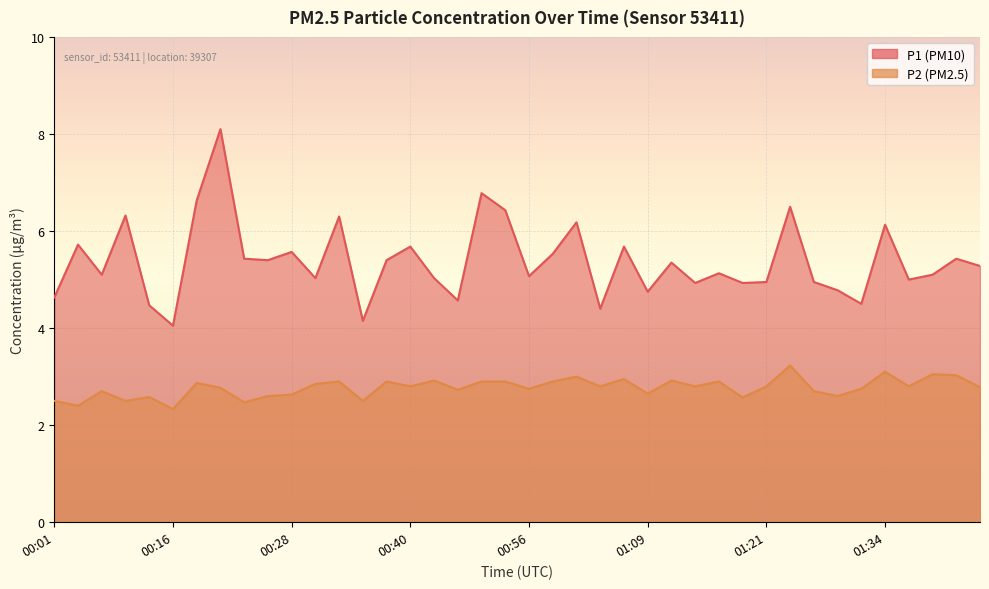

At 00:01, list the series in order from smallest to largest.

P2, P1